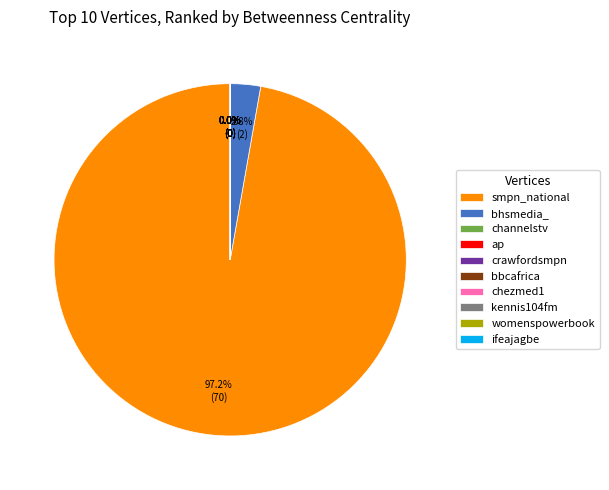

Is it true that kennis104fm is 0% of the pie?

True